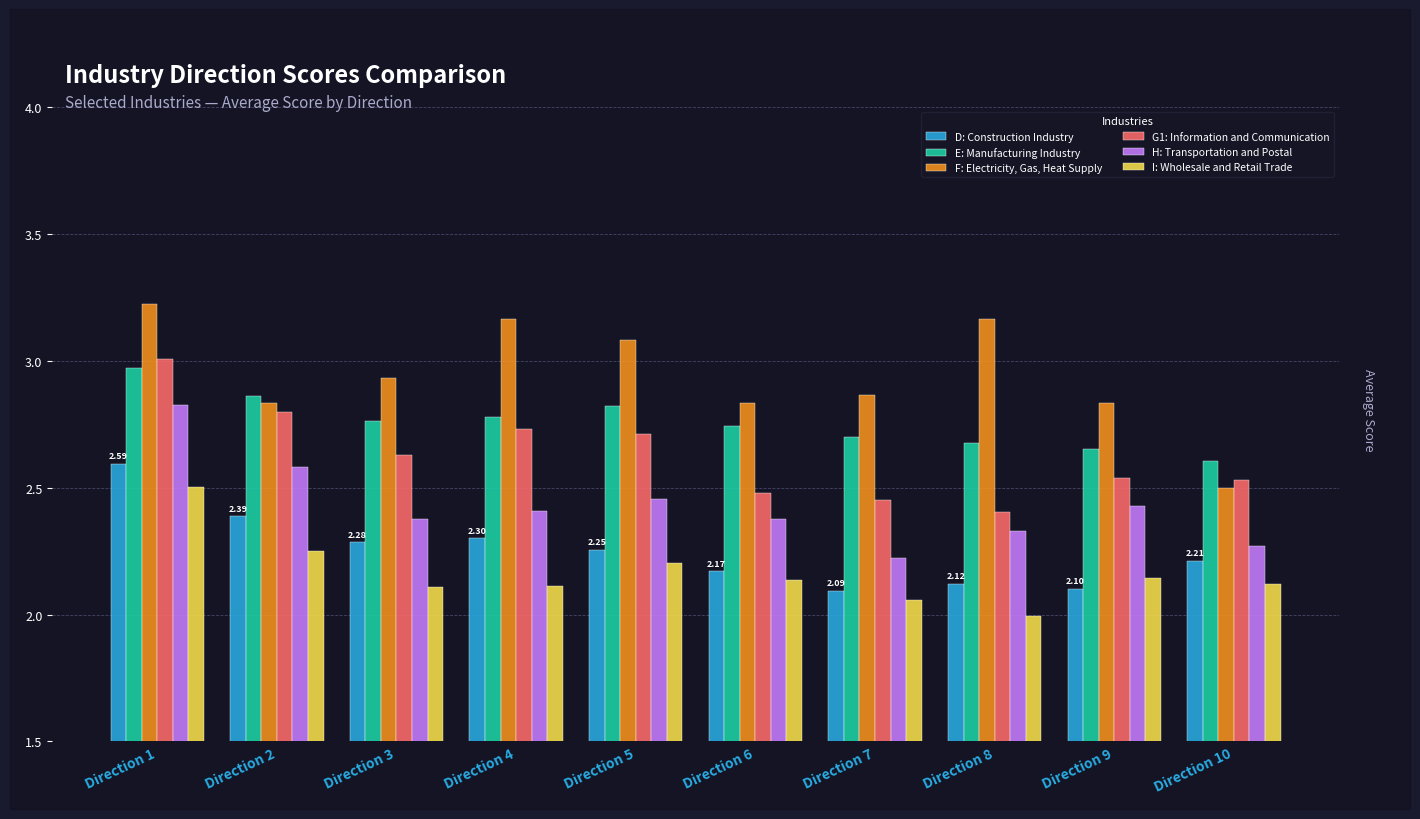

What is the difference between the maximum and second lowest values in the G1: Information and Communication series?

0.6